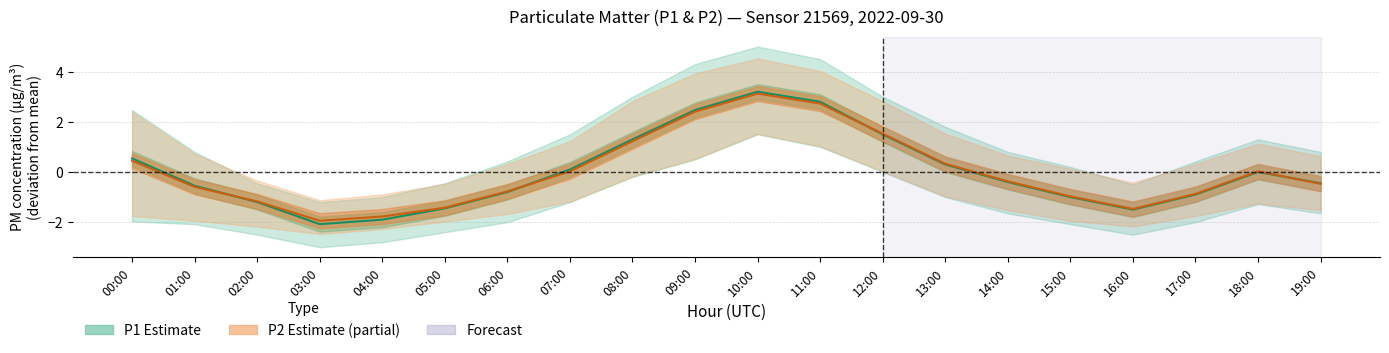

Reading left to right, list all the values displayed in this chart.

P1 centre: 0.5	-0.5	-1.2	-2.1	-1.9	-1.4	-0.8	0.1	1.3	2.5	3.2	2.8	1.5	0.3	-0.4	-1.0	-1.5	-0.9	0.0	-0.4
P2 centre: 0.4	-0.6	-1.2	-1.9	-1.8	-1.4	-0.8	0.0	1.2	2.4	3.1	2.7	1.5	0.3	-0.4	-1.0	-1.5	-0.9	0.0	-0.5